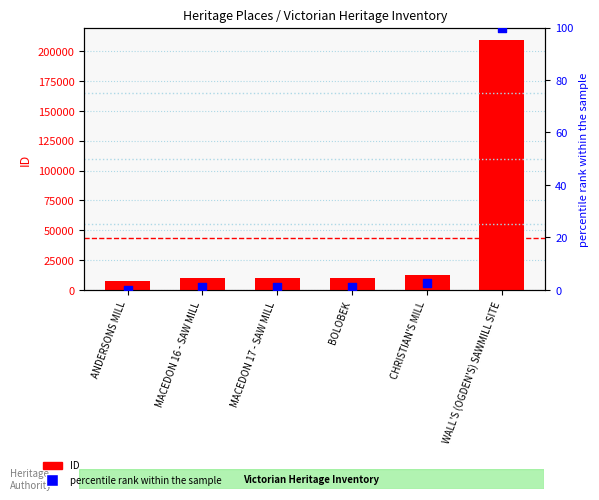

Which series contains the highest Y value?

ID